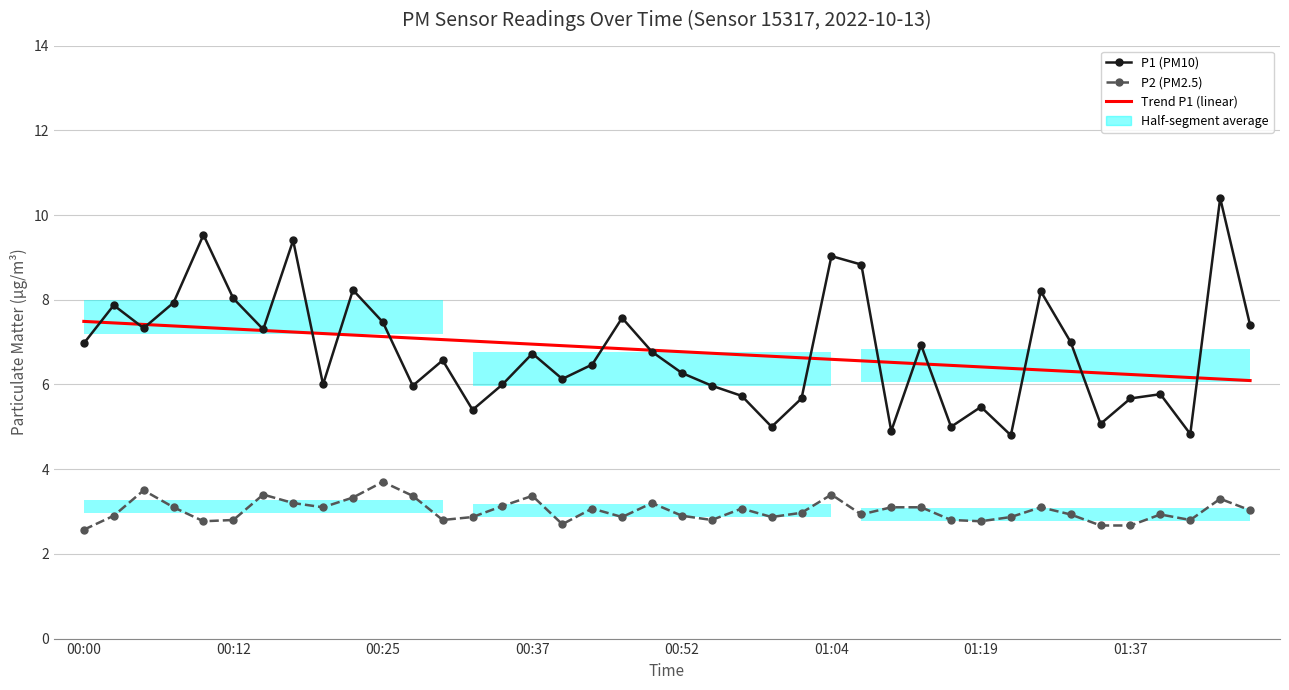

The P1 (PM10) series shows 9.8 at 18. True or false?

False